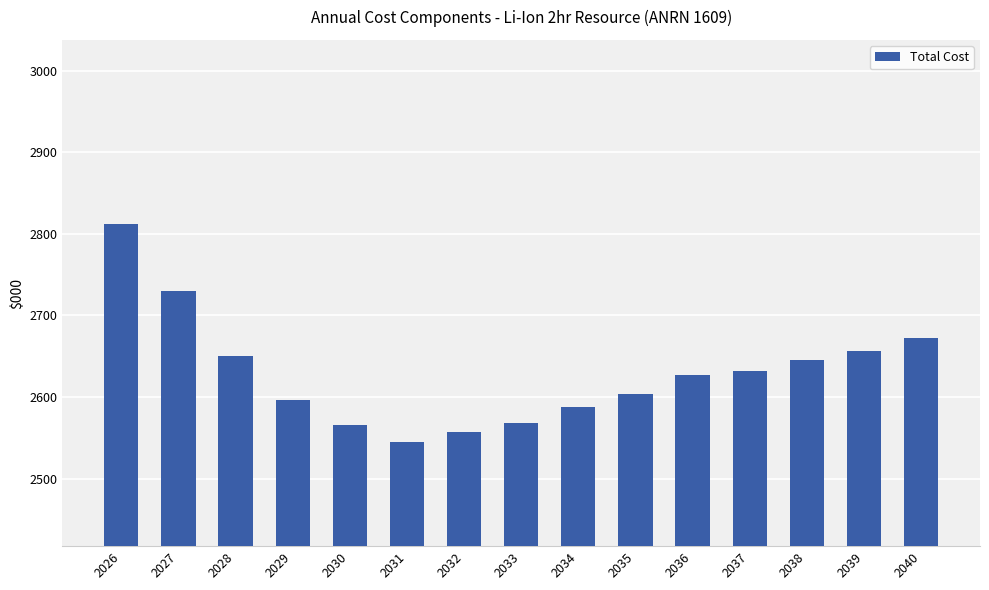

What is the value of the 12th bar from the left?

2631.8